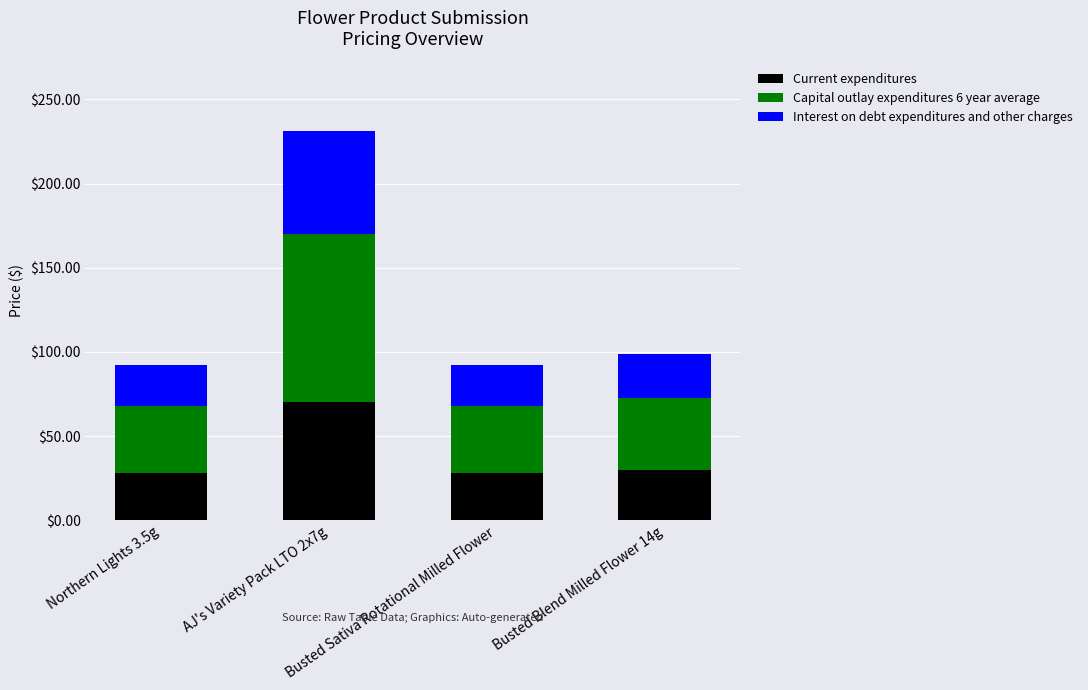

What is the lowest value of the Current expenditures series?

28.0